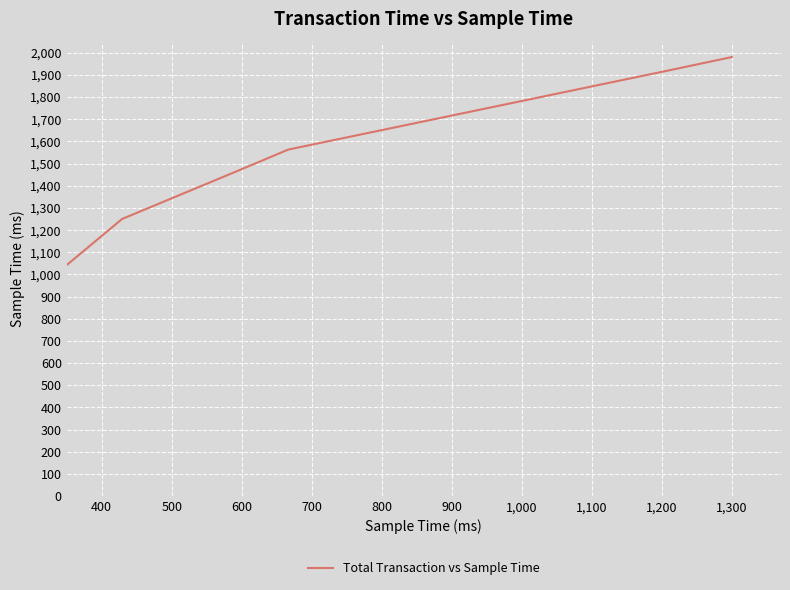

True or false: the data has more than 0 interior local peaks.

False